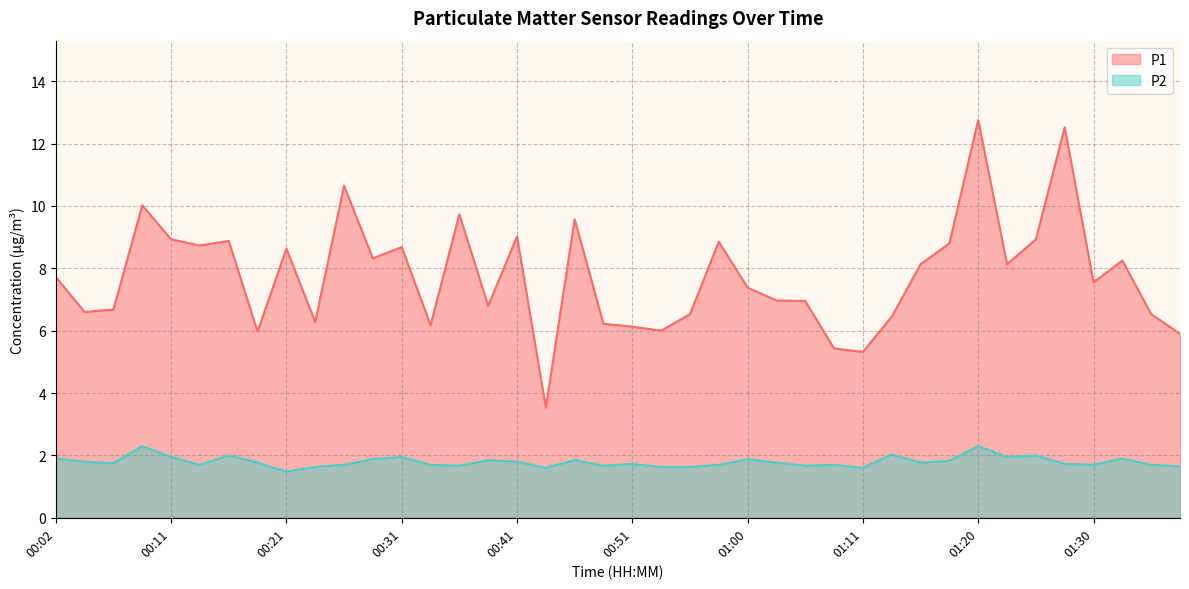

What is the label of the 18th point from the right?

00:55